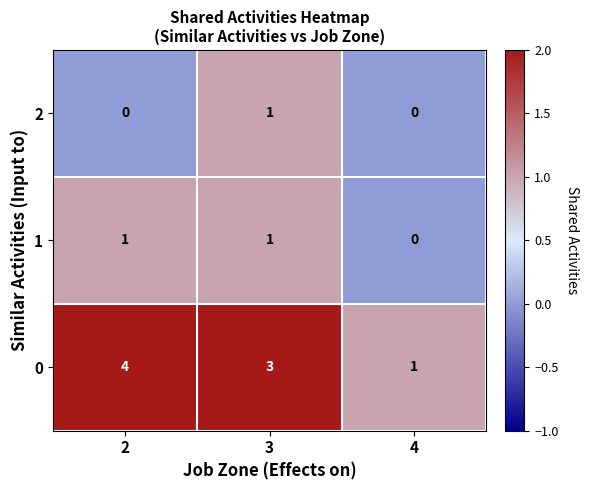

The 2 series shows 1 at 3. True or false?

True